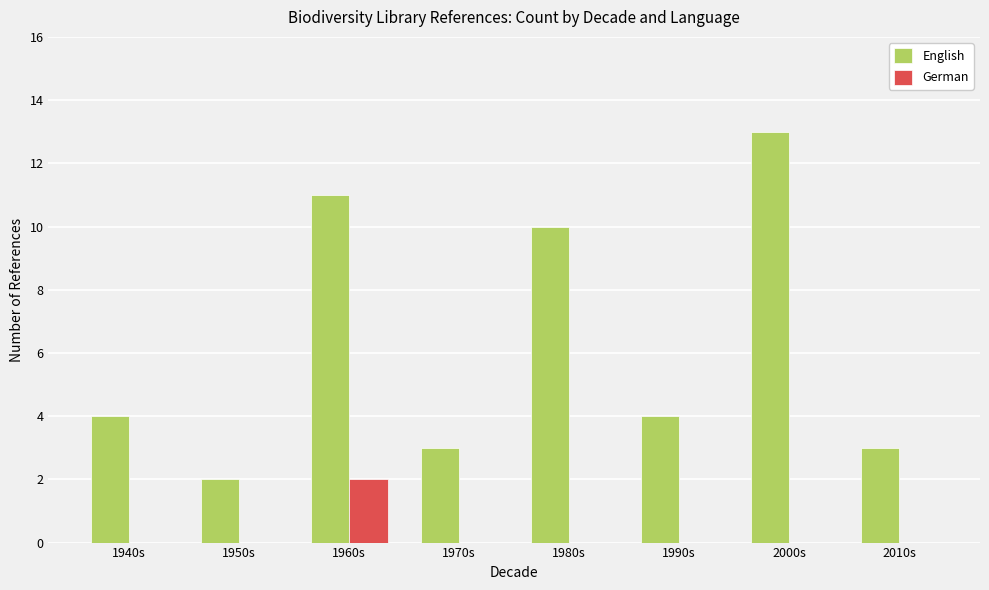

Which series has the largest total across all categories?

English